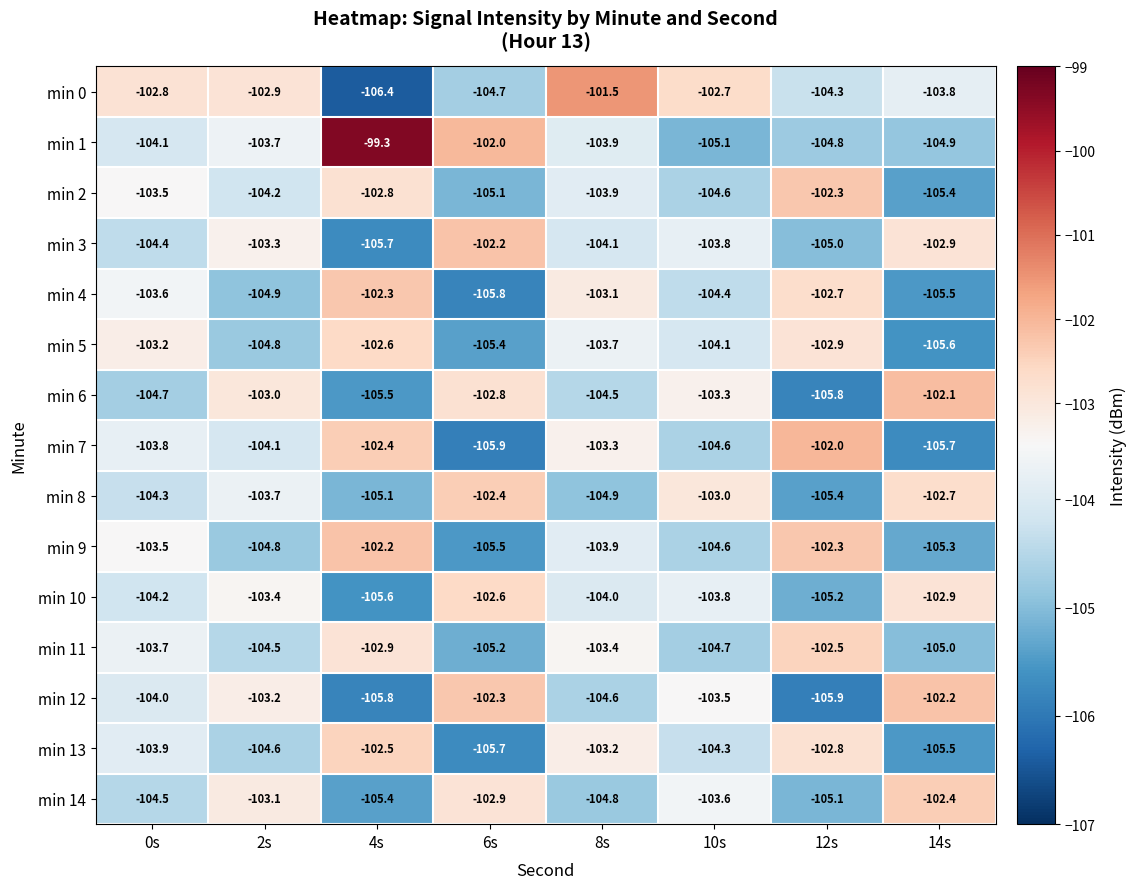

Is the value of min 1 at 6s greater than the value of min 13 at 10s?

Yes